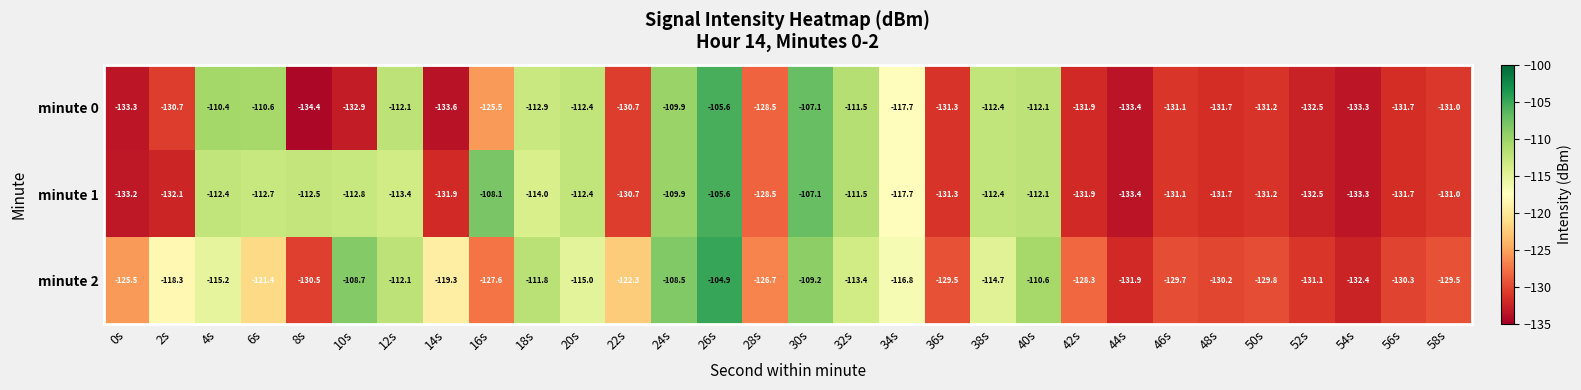

What is the total value across all series at 56s?

-393.7